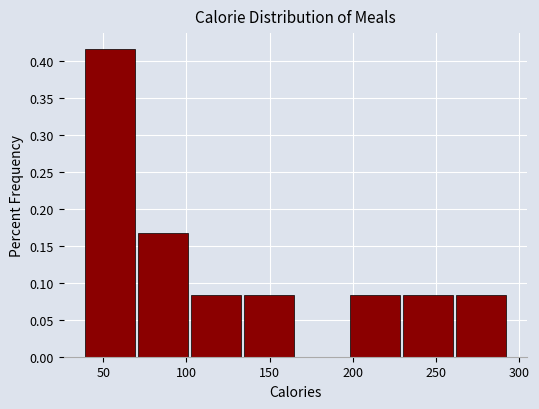

What is the height of the bar covering 135 to 165 on the x-axis? Neither the bar edges nor the heights are printed on the chart, so give them approximately, as read against the axes.

0.085